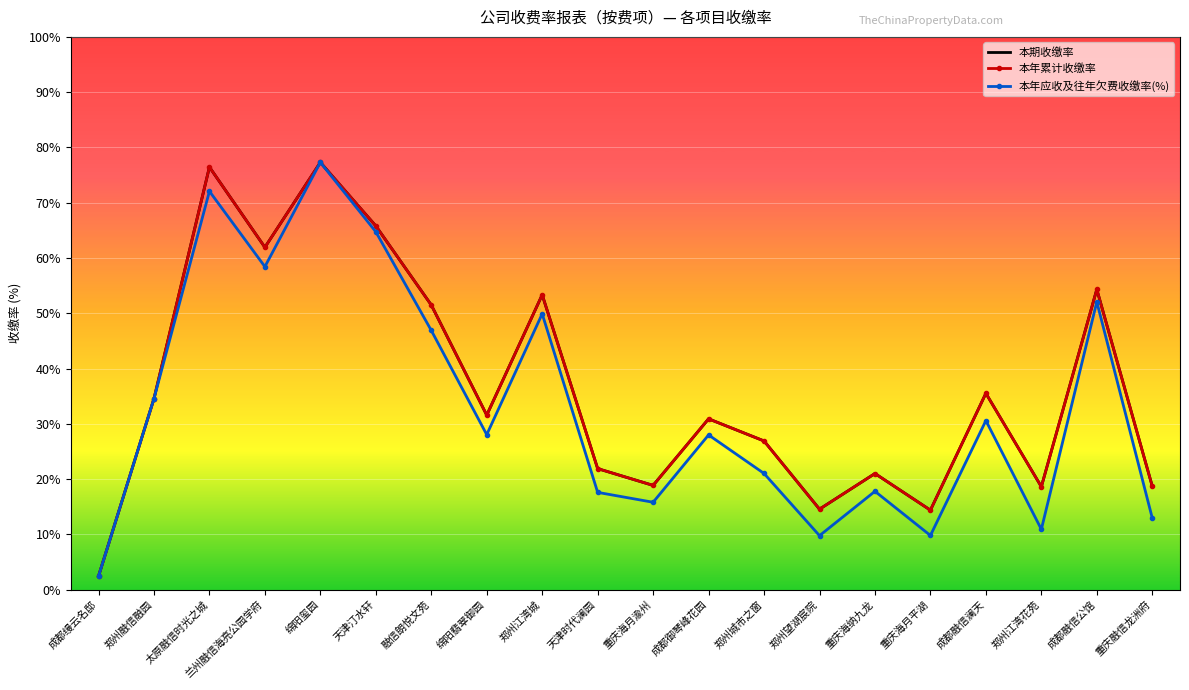

Which series changed the most between 重庆海月渝州 and 成都融信澜天?

本期收缴率